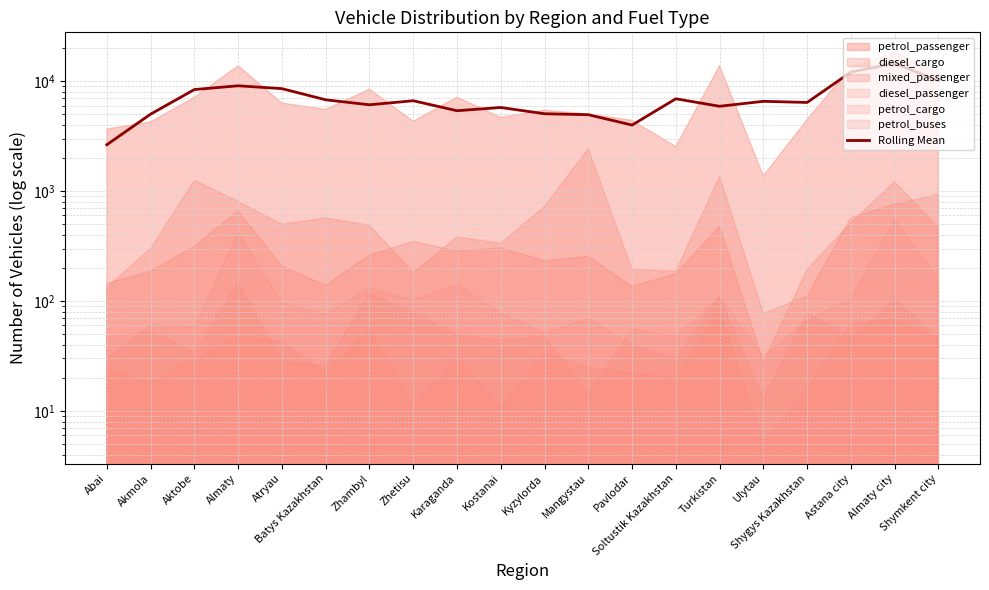

Which has a higher value, Turkistan or Soltustik Kazakhstan?

Soltustik Kazakhstan